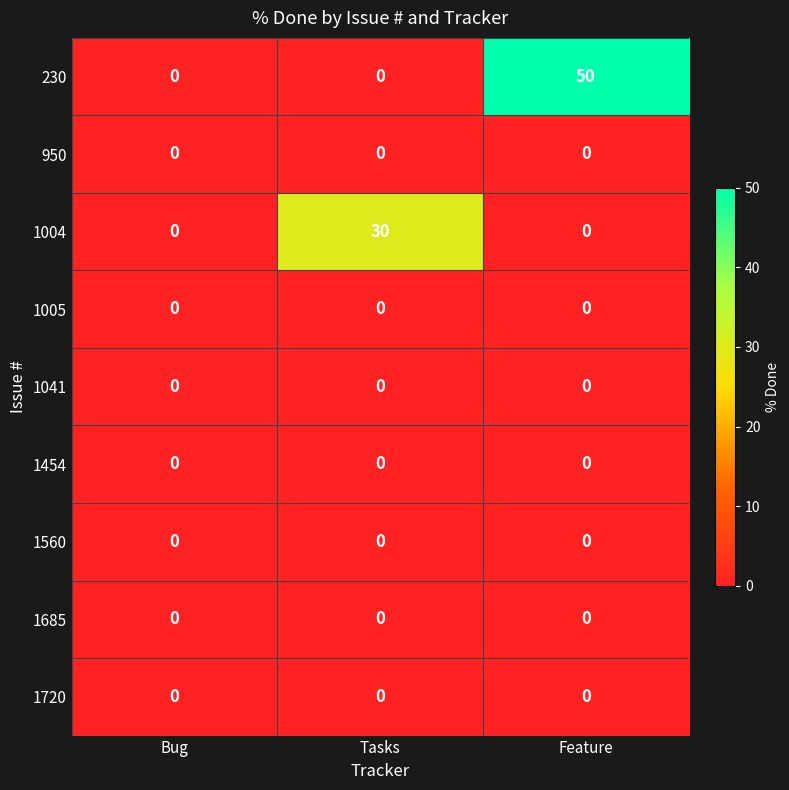

What is the maximum value shown in the chart?

50